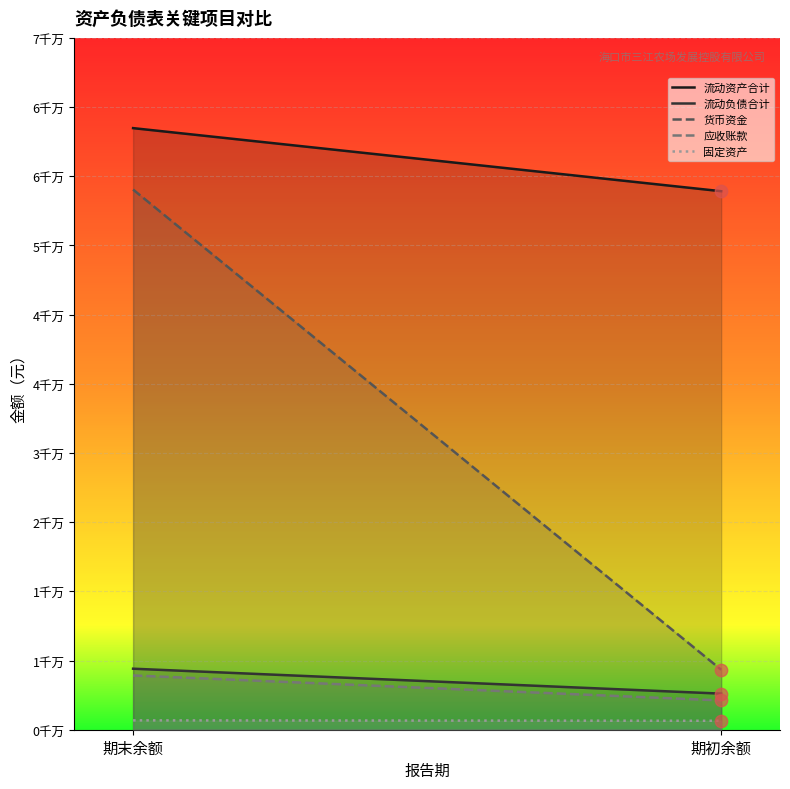

What are all the series names shown in the legend?

流动资产合计, 流动负债合计, 货币资金, 应收账款, 固定资产